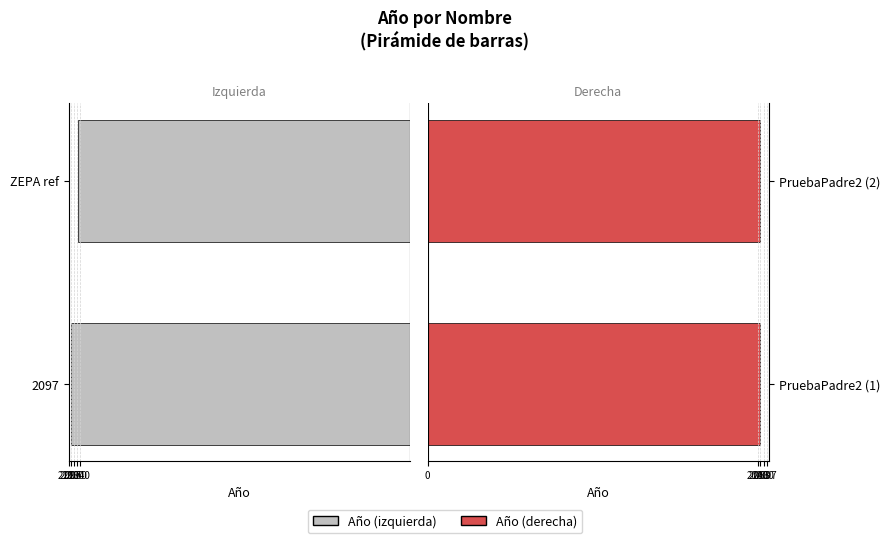

Between 2110 and 2097, which series saw the biggest shift?

Año (izquierda)